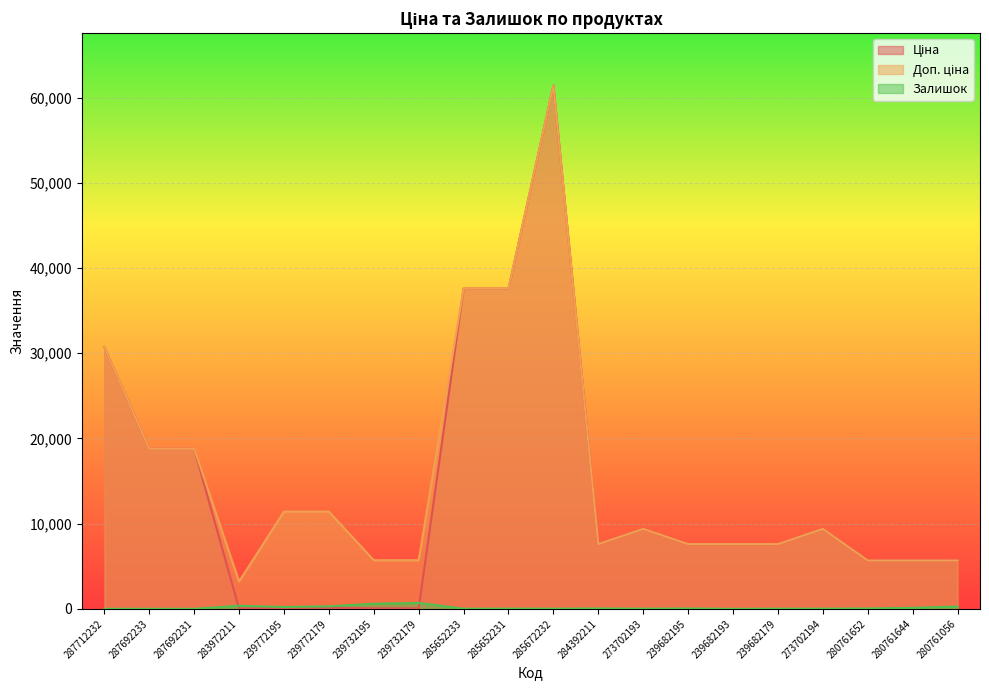

Reading left to right, extract all data points from this chart.

Ціна: 287712232=30717.1	287692233=18796.8	287692231=18796.8	283972211=32.0	239772195=114.1	239772179=114.1	239732195=57.0	239732179=57.0	285652233=37593.6	285652231=37593.6	285672232=61434.3	284392211=7596.5	273702193=9384.0	239682195=7596.5	239682193=7596.5	239682179=7596.5	273702194=9384.0	280761652=5673.8	280761644=5673.8	280761056=5673.8
Доп. ціна: 287712232=30717.1	287692233=18796.8	287692231=18796.8	283972211=3205.0	239772195=11410.0	239772179=11410.0	239732195=5705.0	239732179=5705.0	285652233=37593.6	285652231=37593.6	285672232=61434.3	284392211=7596.5	273702193=9384.0	239682195=7596.5	239682193=7596.5	239682179=7596.5	273702194=9384.0	280761652=5673.8	280761644=5673.8	280761056=5673.8
Залишок: 287712232=0.0	287692233=0.0	287692231=0.0	283972211=360.0	239772195=214.0	239772179=290.0	239732195=593.0	239732179=686.0	285652233=13.0	285652231=23.0	285672232=16.0	284392211=43.0	273702193=16.0	239682195=40.0	239682193=0.0	239682179=16.0	273702194=18.0	280761652=42.0	280761644=112.0	280761056=266.0